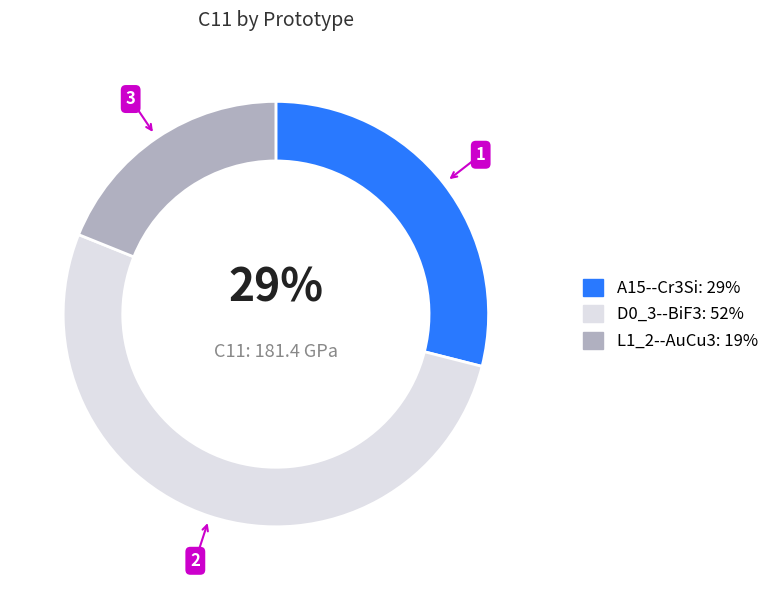

Is the sum of D0_3--BiF3 and A15--Cr3Si greater than half?

Yes